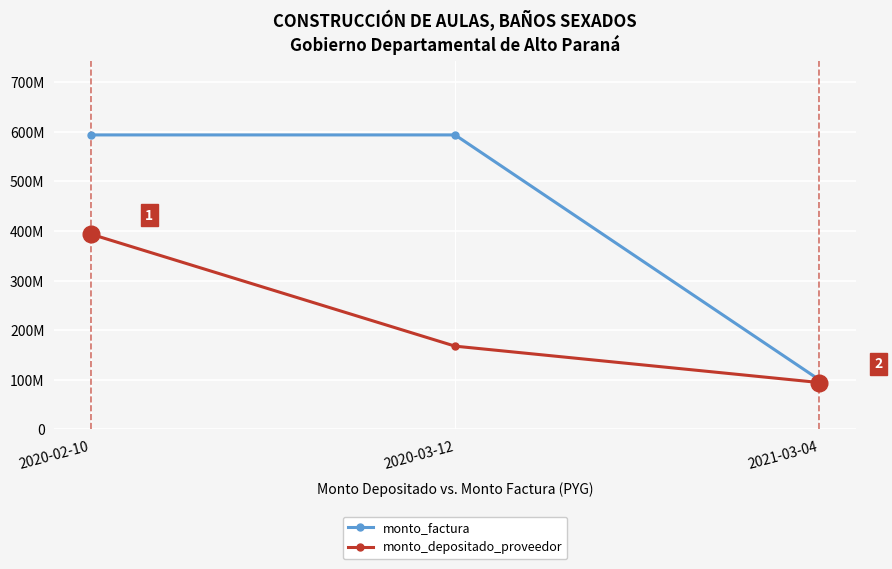

What are all the series names shown in the legend?

monto_factura, monto_depositado_proveedor